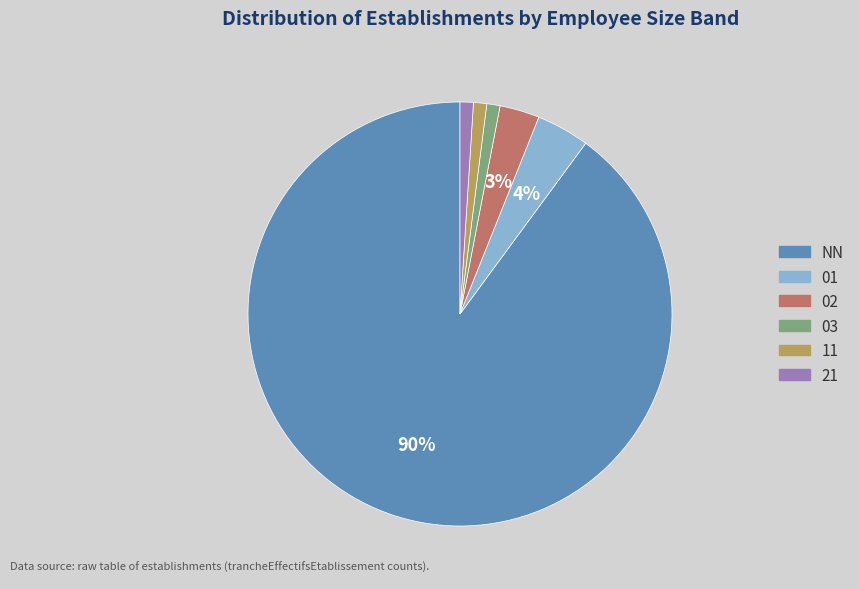

To the nearest percent, what is the combined percentage of 11 and 01?

5%